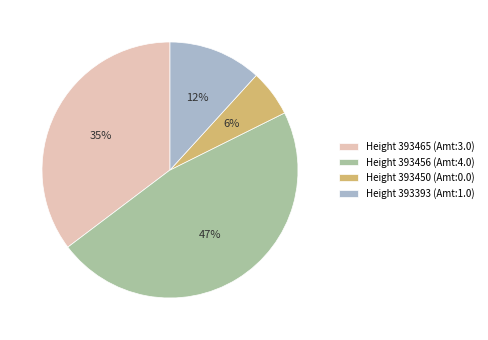

What percentage is the Height 393393 (Amt:1.0) slice, to the nearest percent?

12%